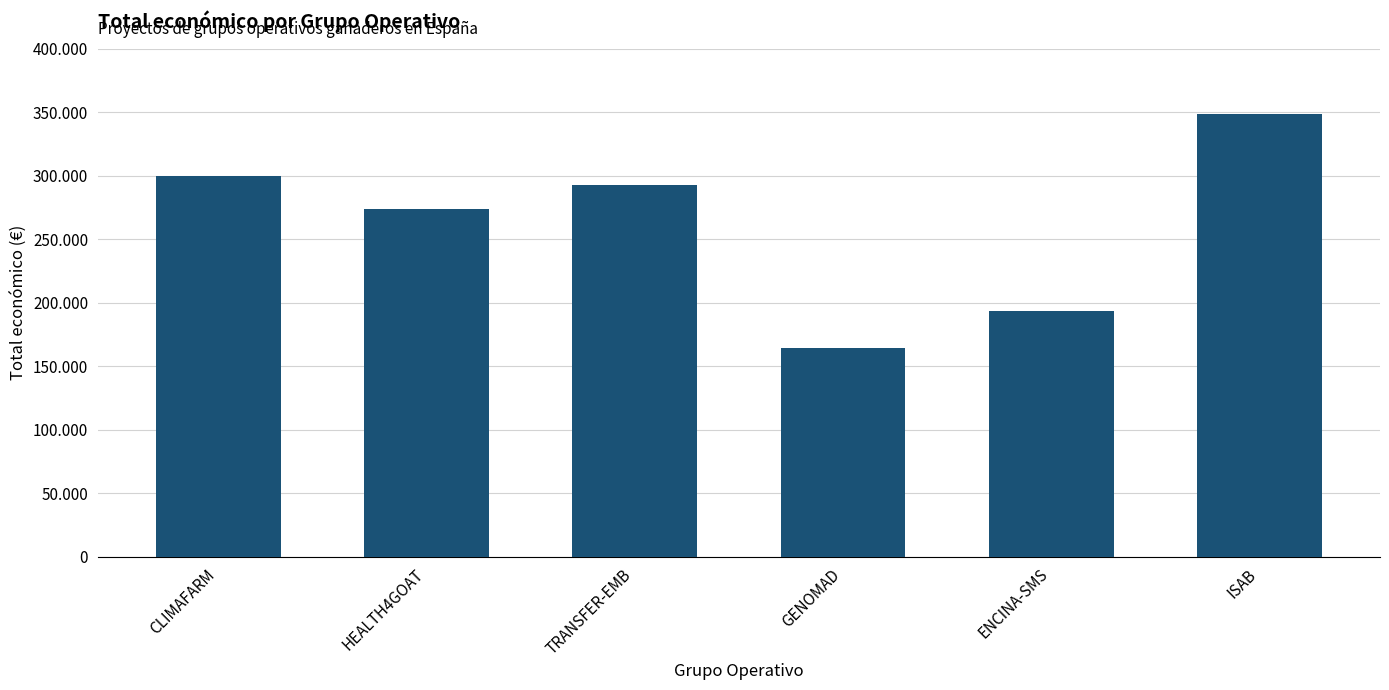

Reading right to left, extract all data points from this chart.

348843	193149	164200	292876	273965	299276